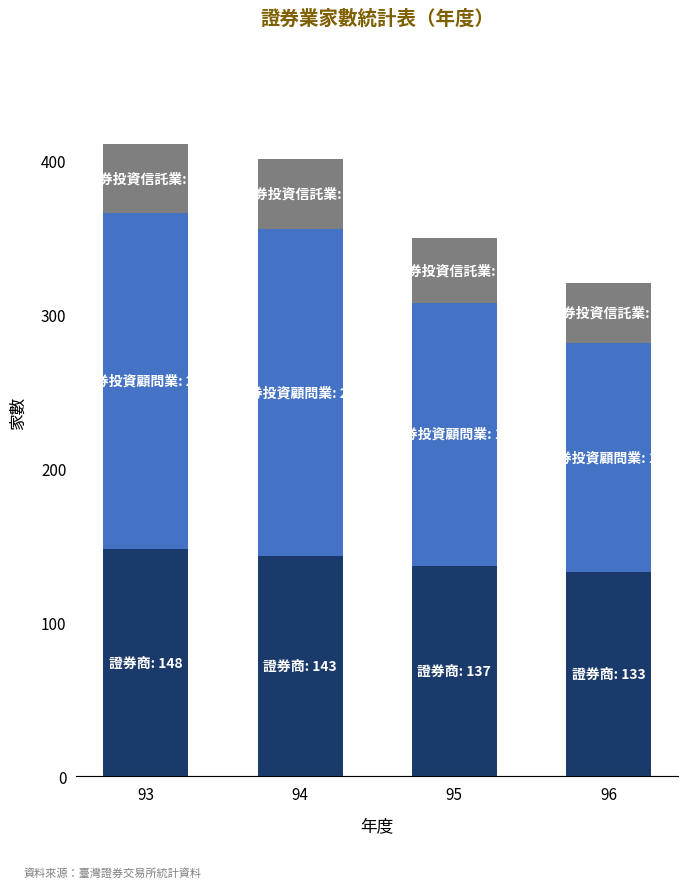

What is the total value across all series at 94?

401